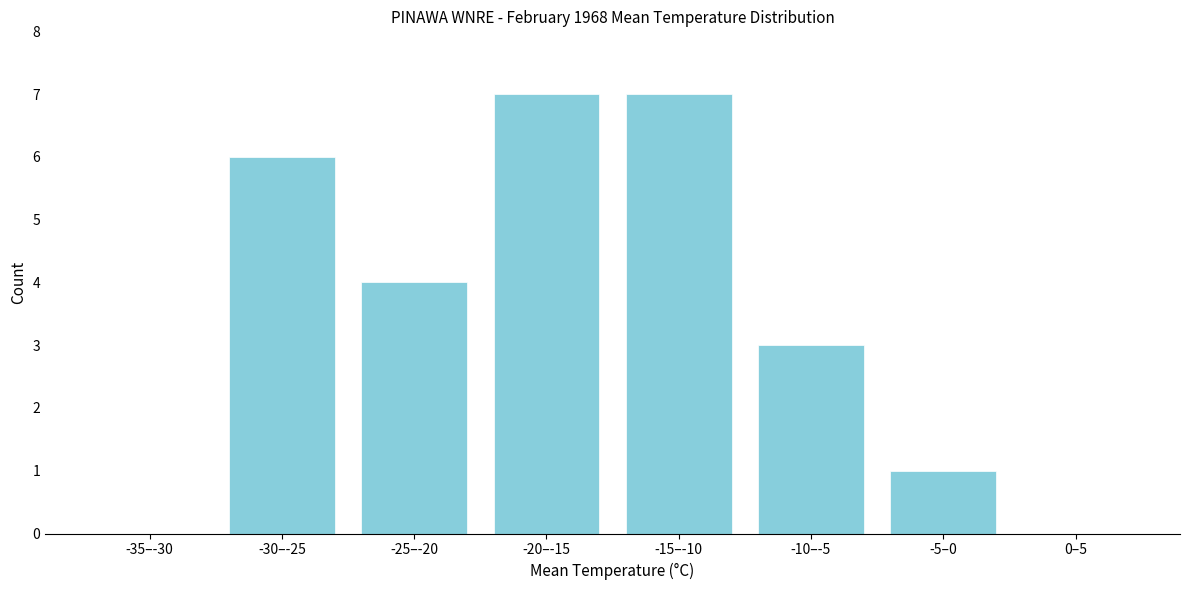

Reading right to left, what are all the values shown in this chart?

0–5=0	-5–0=1	-10–-5=3	-15–-10=7	-20–-15=7	-25–-20=4	-30–-25=6	-35–-30=0